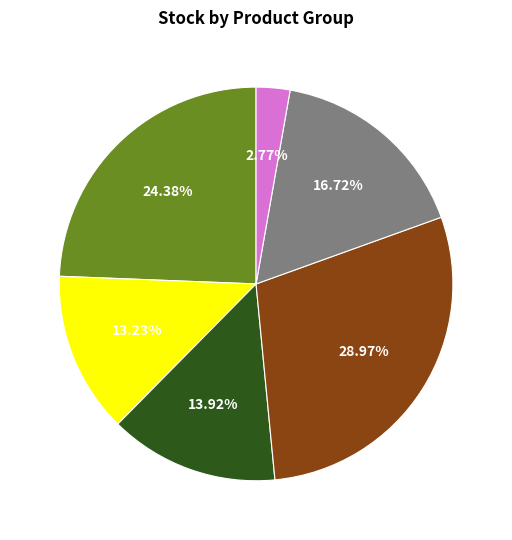

Is there a majority slice in this chart?

No